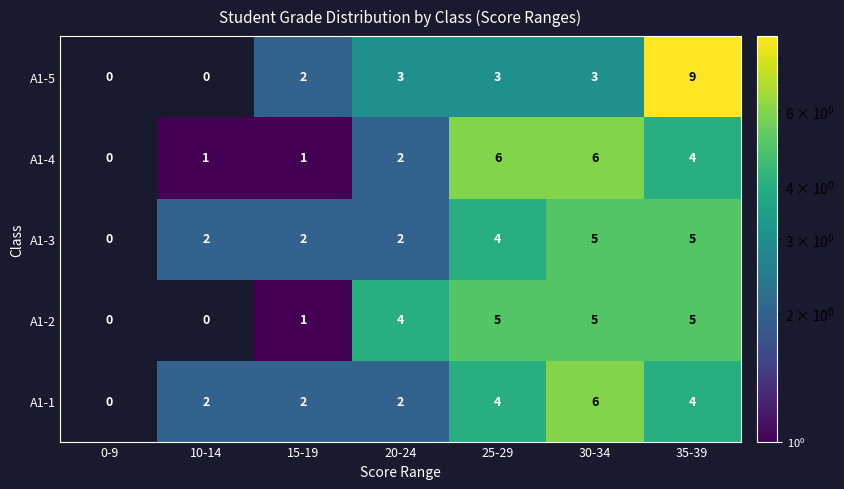

How many data points does each series have?

7